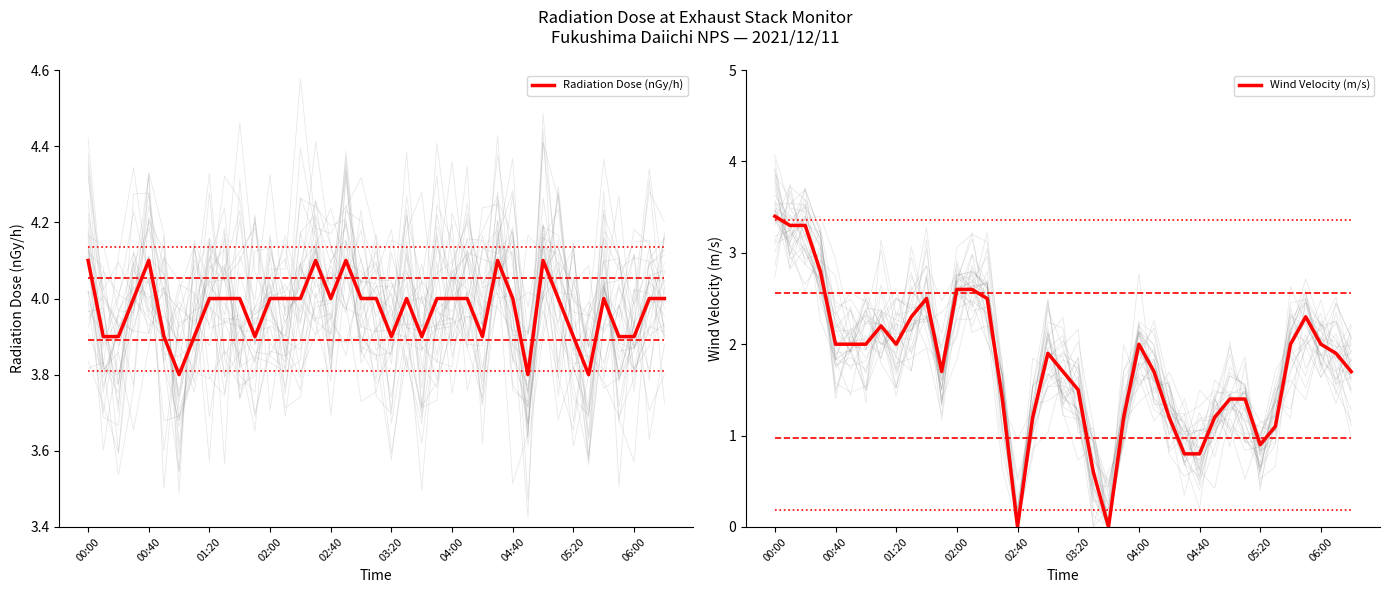

True or false: Radiation Dose (nGy/h) and Wind Velocity (m/s) intersect in this chart.

False